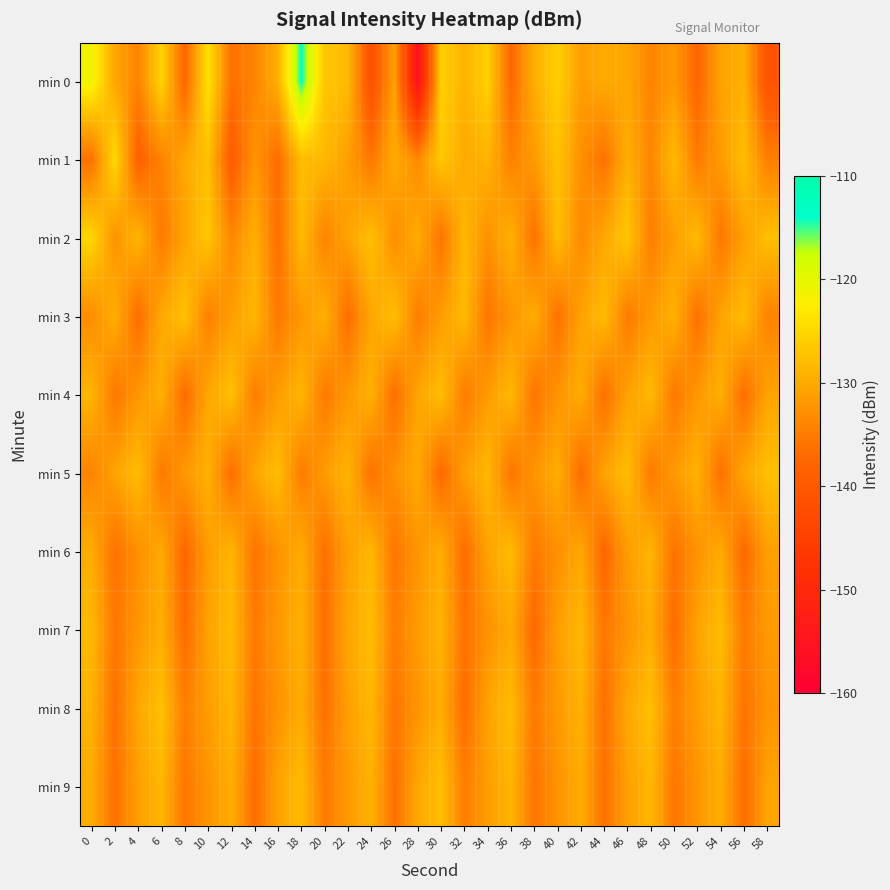

Which has a higher value, 14 or 52?

14